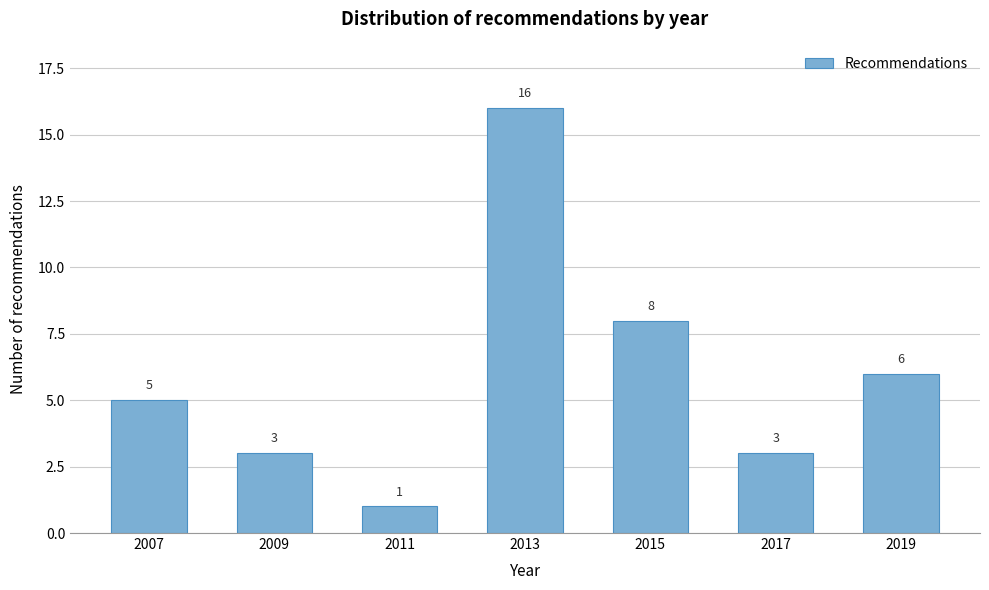

Reading left to right, list all the values displayed in this chart.

2007=5	2009=3	2011=1	2013=16	2015=8	2017=3	2019=6